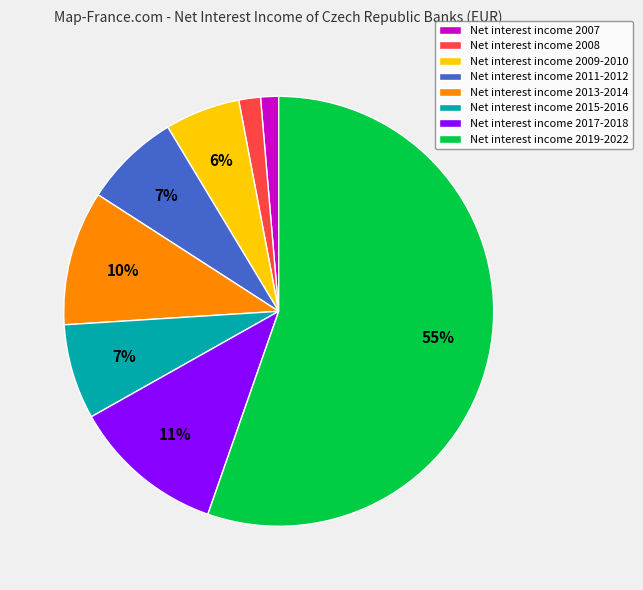

Is there any slice that represents more than half of the pie?

Yes